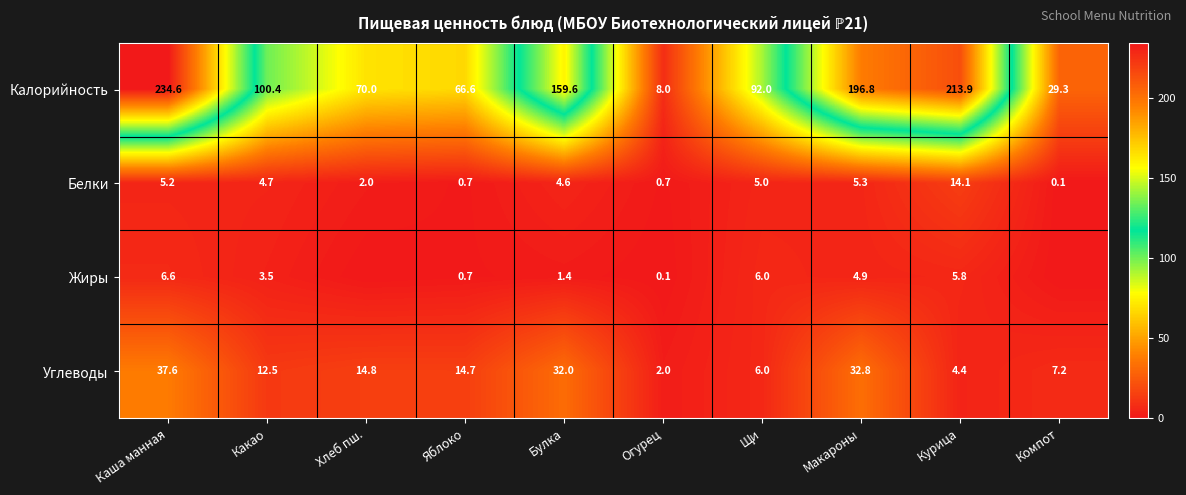

At which label does Калорийность reach its minimum?

Огурец